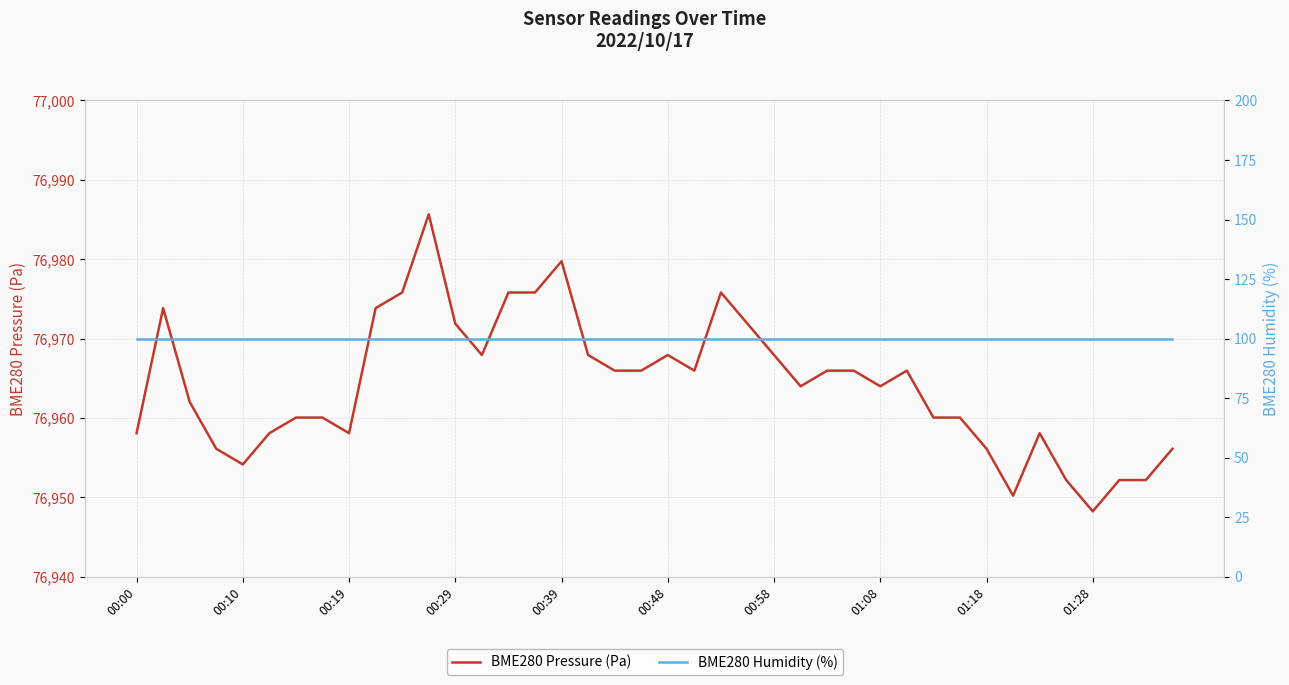

How many values in the BME280 Pressure (Pa) series exceed 76965?

20